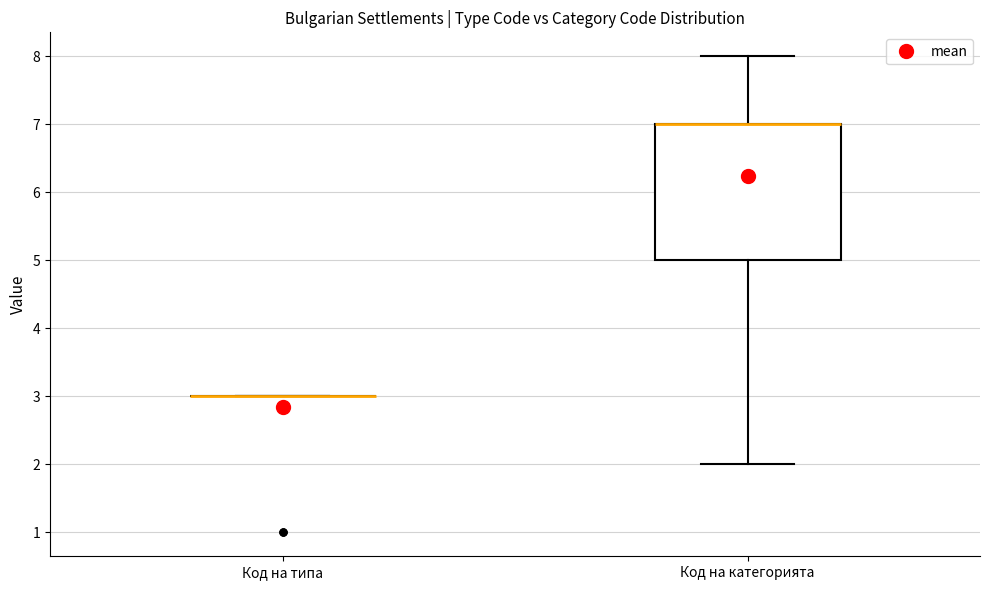

Comparing the boxes themselves (not the whiskers), which one is the tallest?

Код на категорията